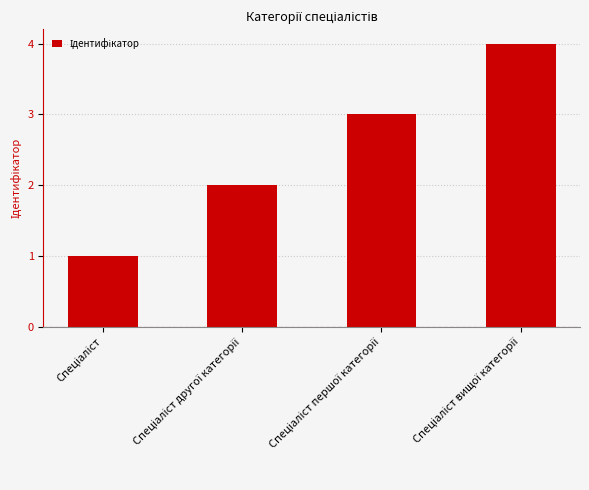

What is the maximum value shown in the chart?

4